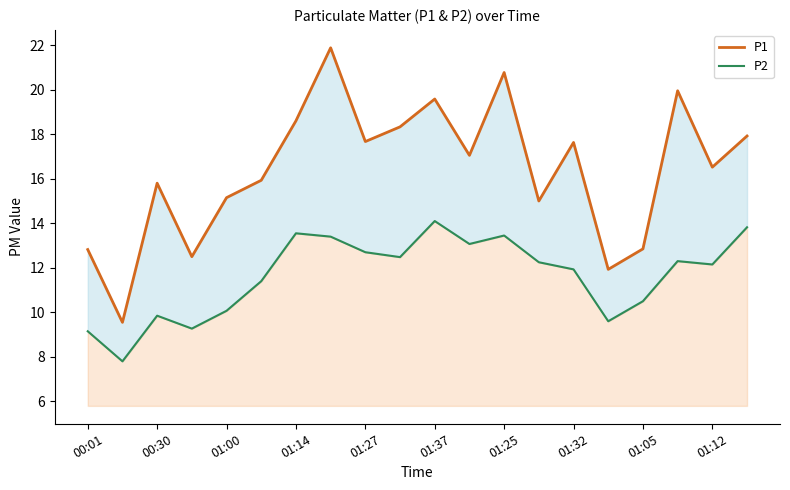

What is the lowest value of the P1 series?

9.6